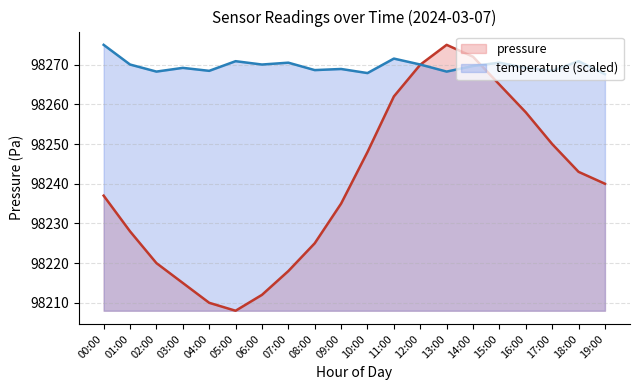

Count the number of categories in the chart.

20